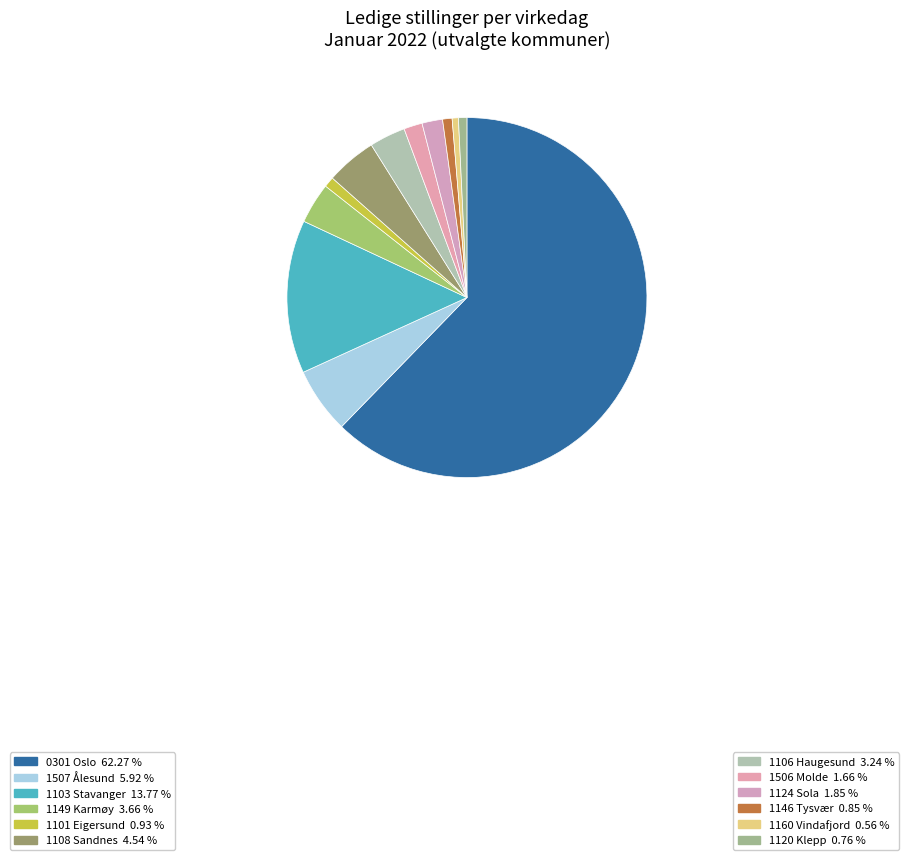

To the nearest percent, what is the difference between the largest and smallest slice percentages?

62%